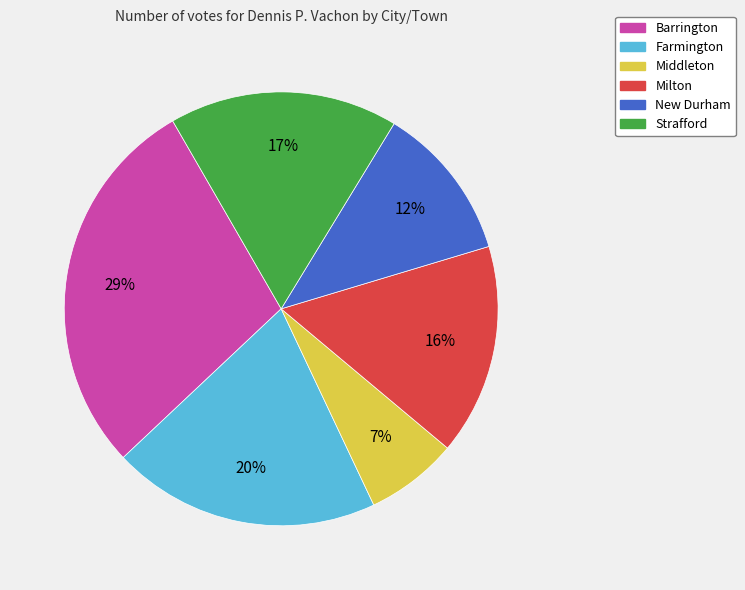

To the nearest percent, what is the difference between the Strafford and Middleton slice percentages?

10%